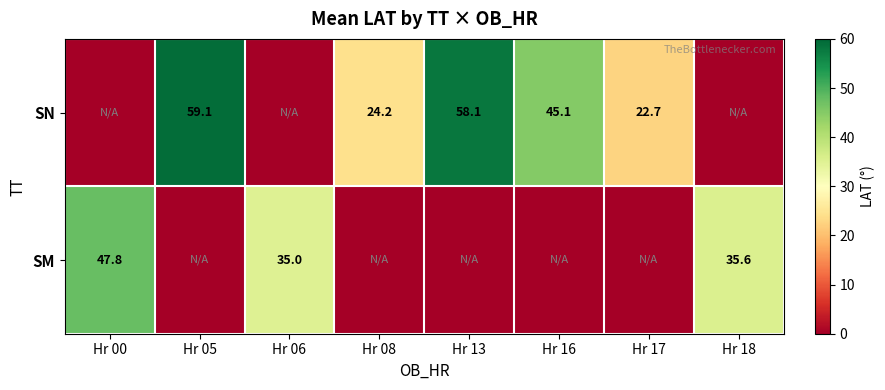

The SN series shows 11.5 at Hr 08. True or false?

False